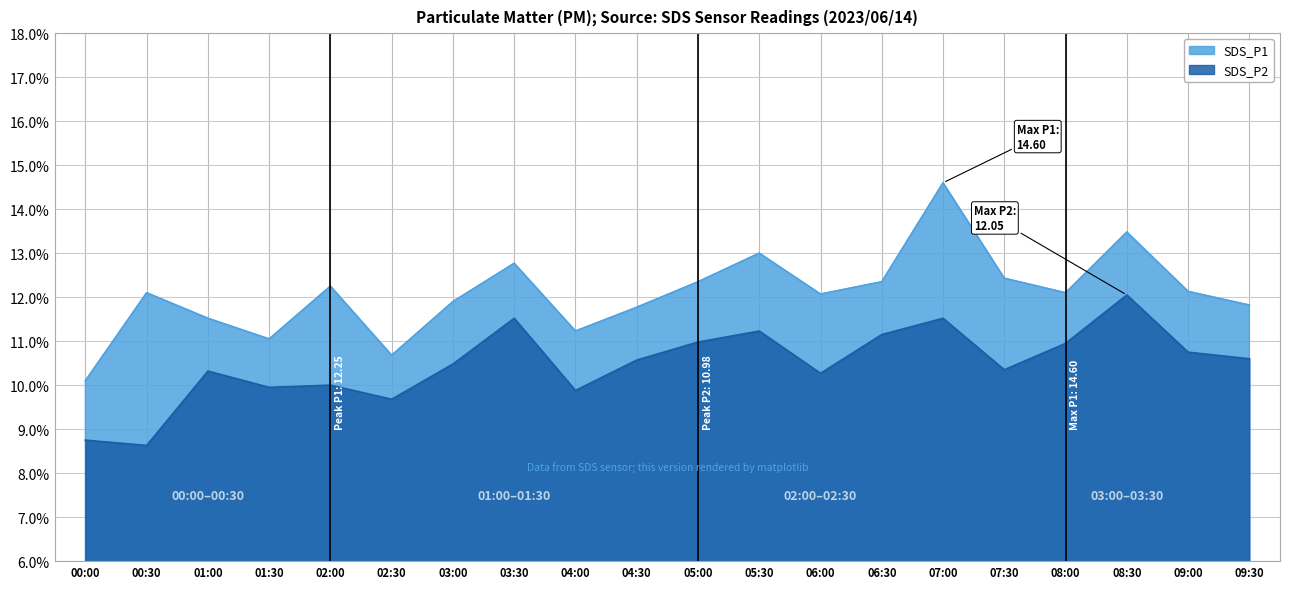

At which label is SDS_P1 closest to 12?

06:00